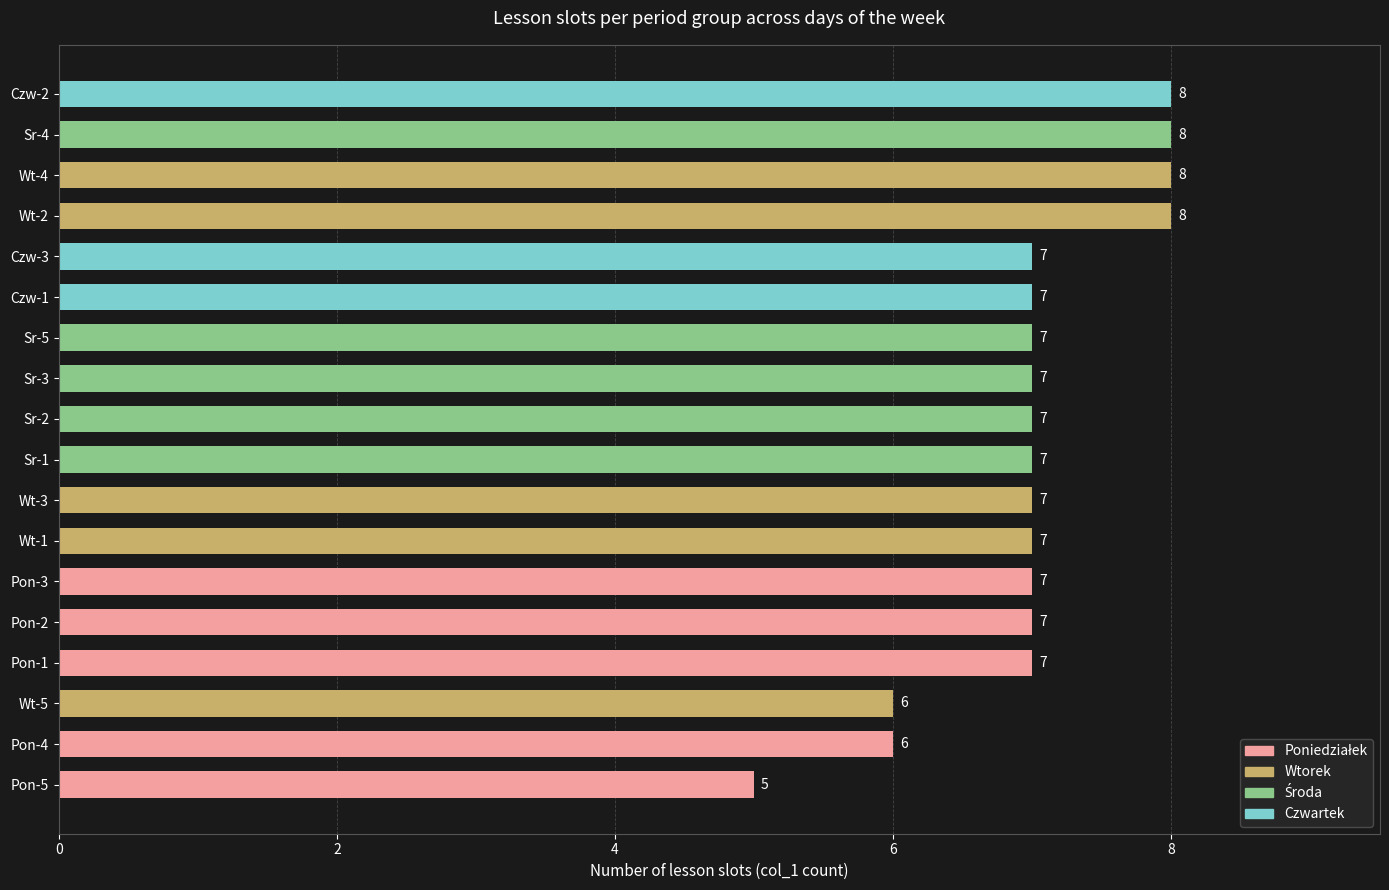

How many data points are less than 7?

3